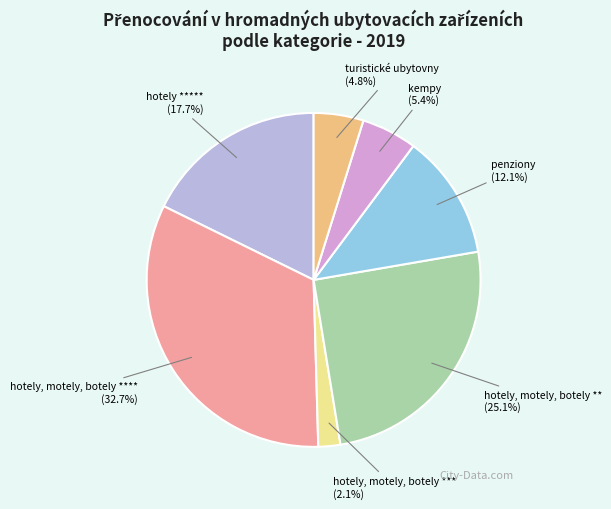

How many slices are in this pie chart?

7